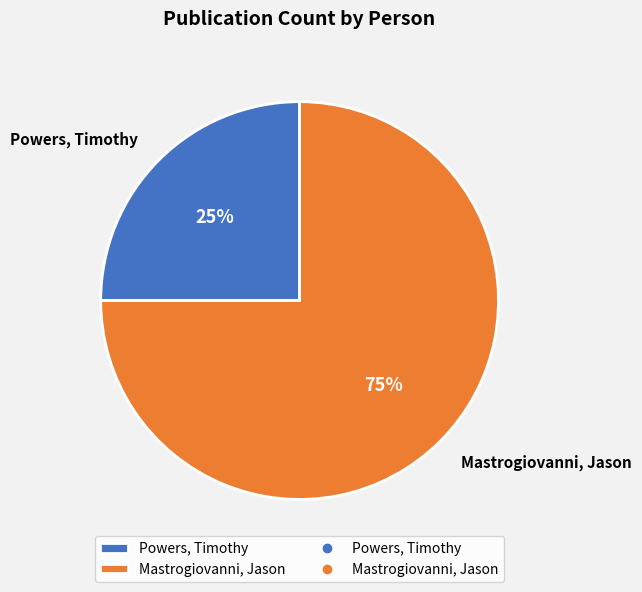

The Powers, Timothy slice represents 25% of the pie. True or false?

True